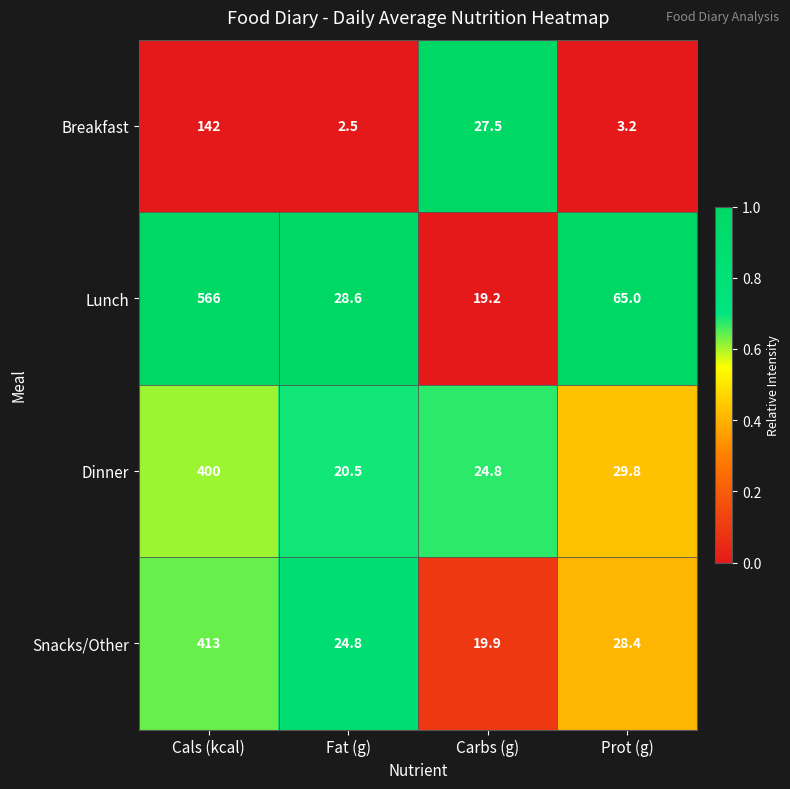

Which category has the highest value across all series?

Cals (kcal)